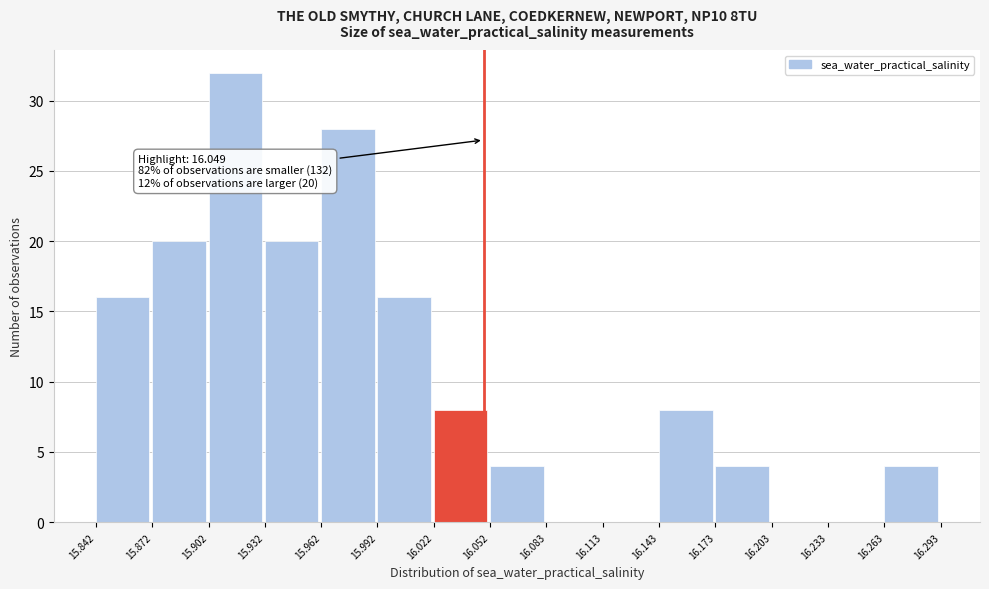

Which range on the x-axis has the tallest bar?

15.902 to 15.932